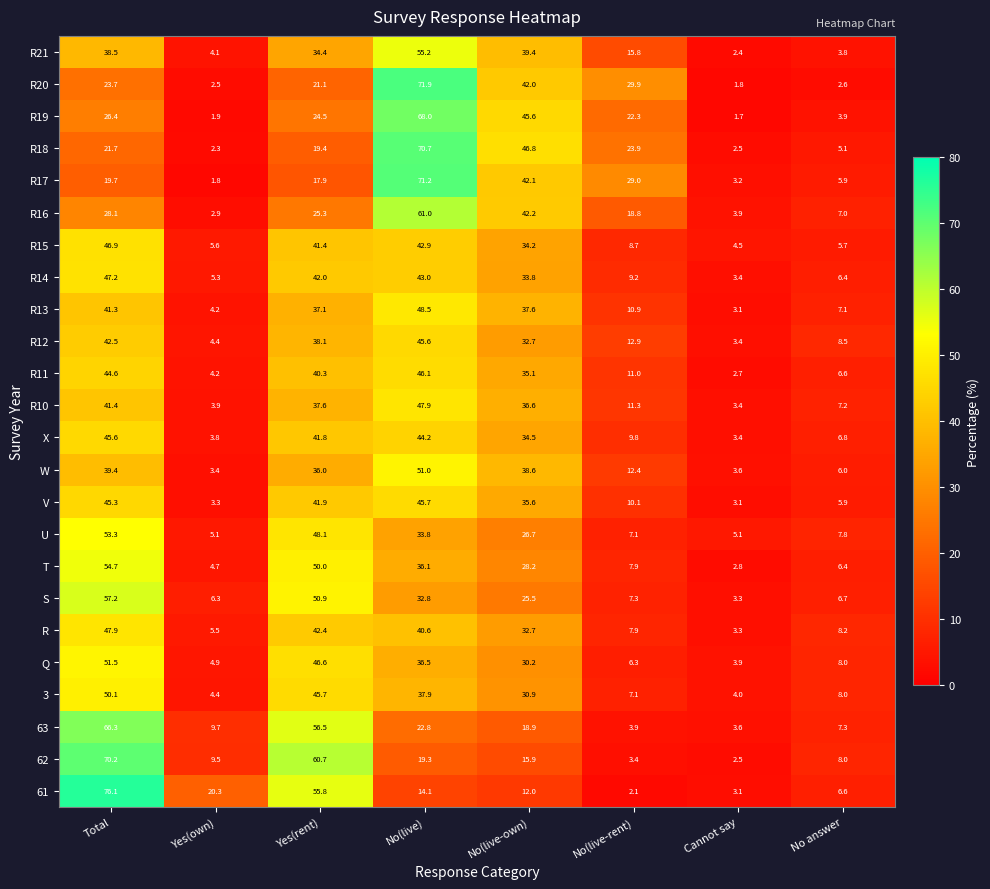

What is the difference between the 3 values at Total and No(live)?

12.2